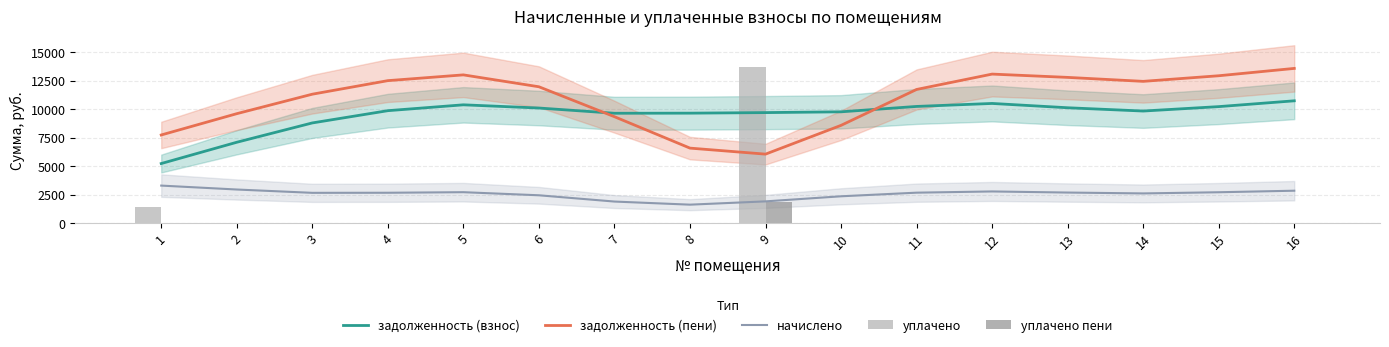

Which category has the highest value across all series?

9